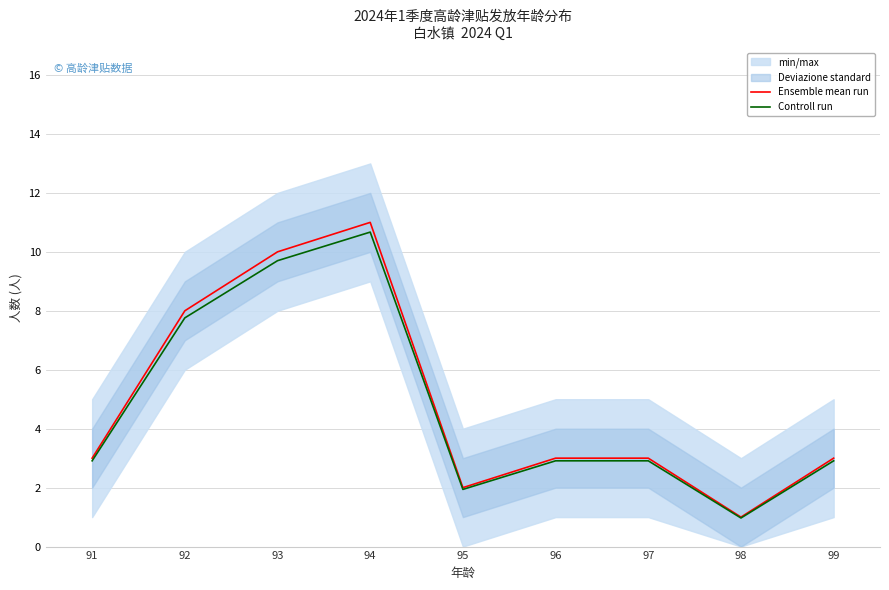

True or false: Controll run and Ensemble mean run cross at least once.

False